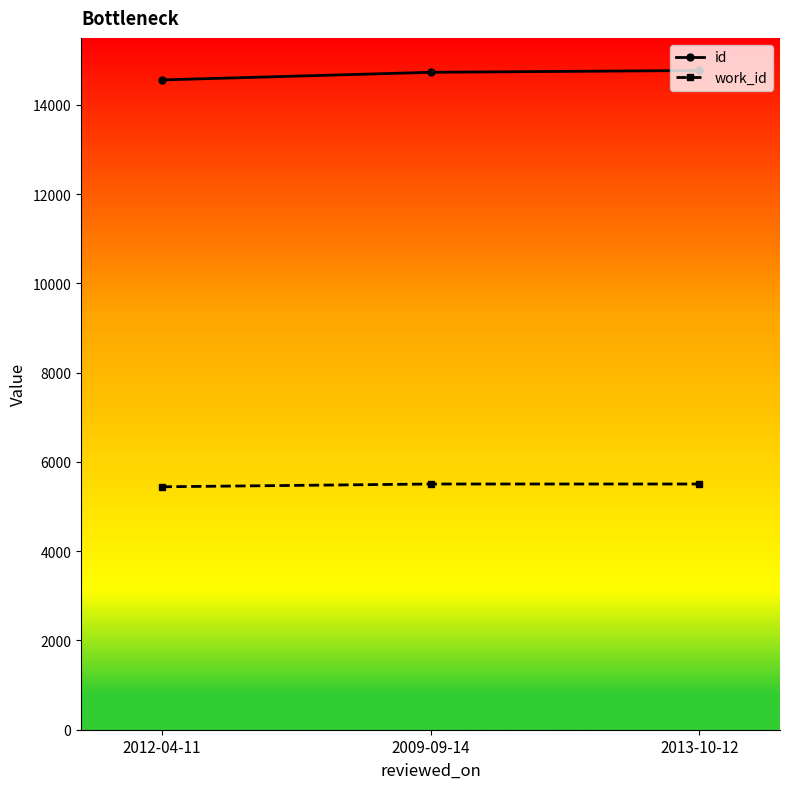

What is the label of the 1st point from the right?

2013-10-12